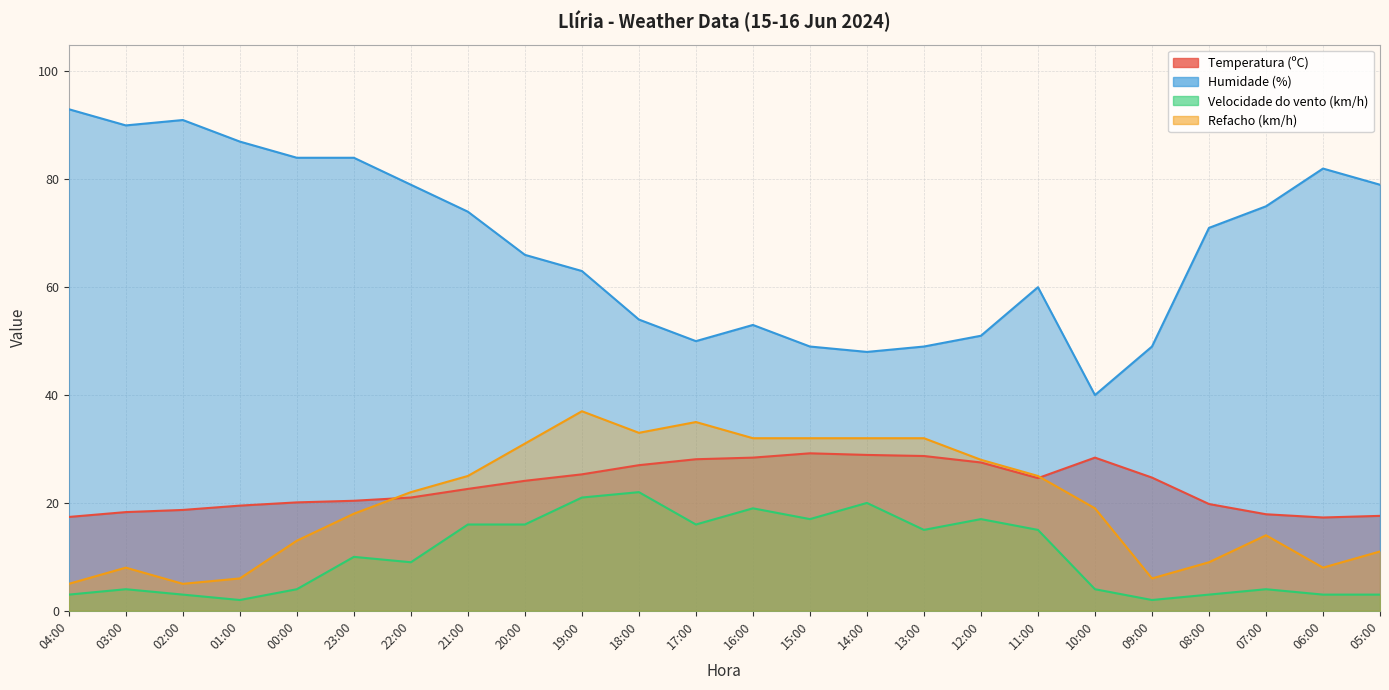

What position from the left is 05:00?

24